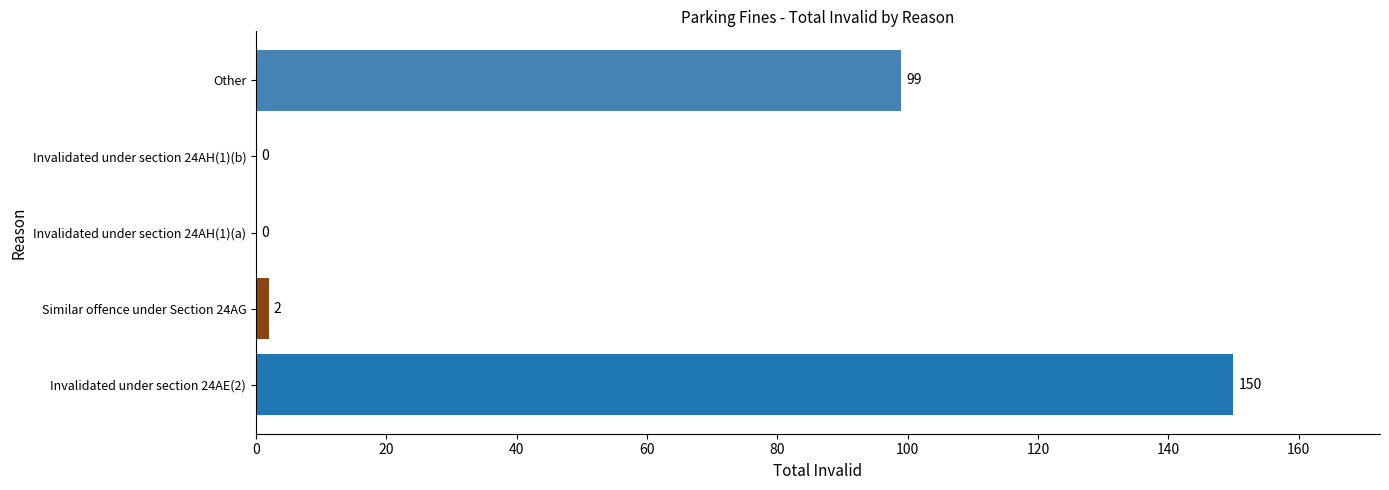

Is it true that the value at Other is 99?

True